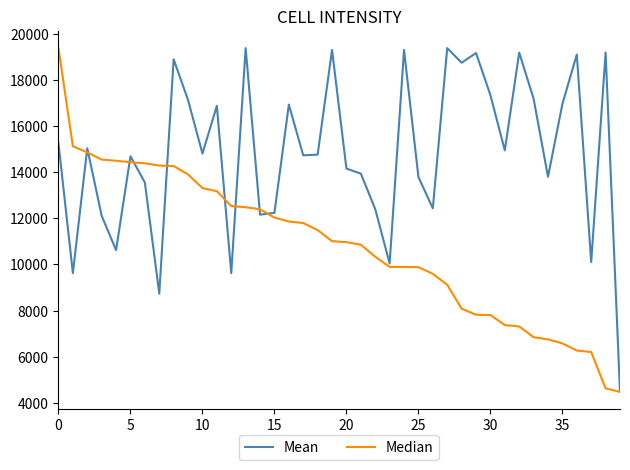

What is the minimum value for Mean?

4481.1